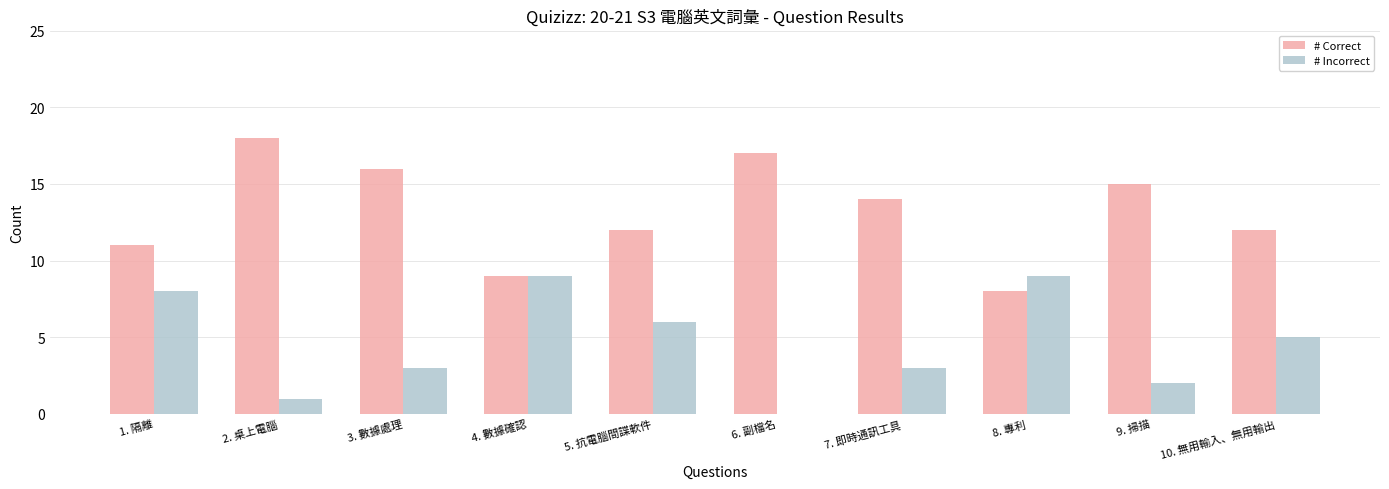

What is the difference between the # Correct values at 5. 抗電腦間諜軟件 and 7. 即時通訊工具?

2